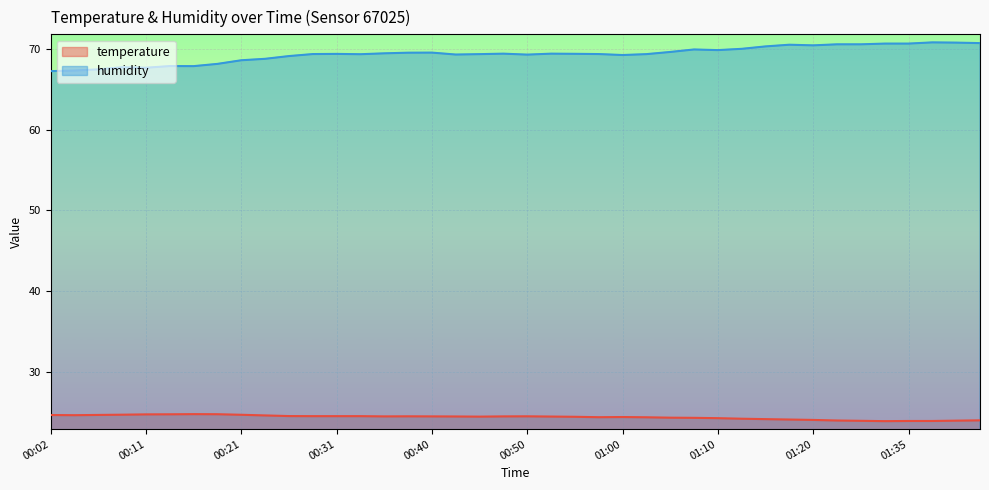

How many values in the temperature series are below 24?

8